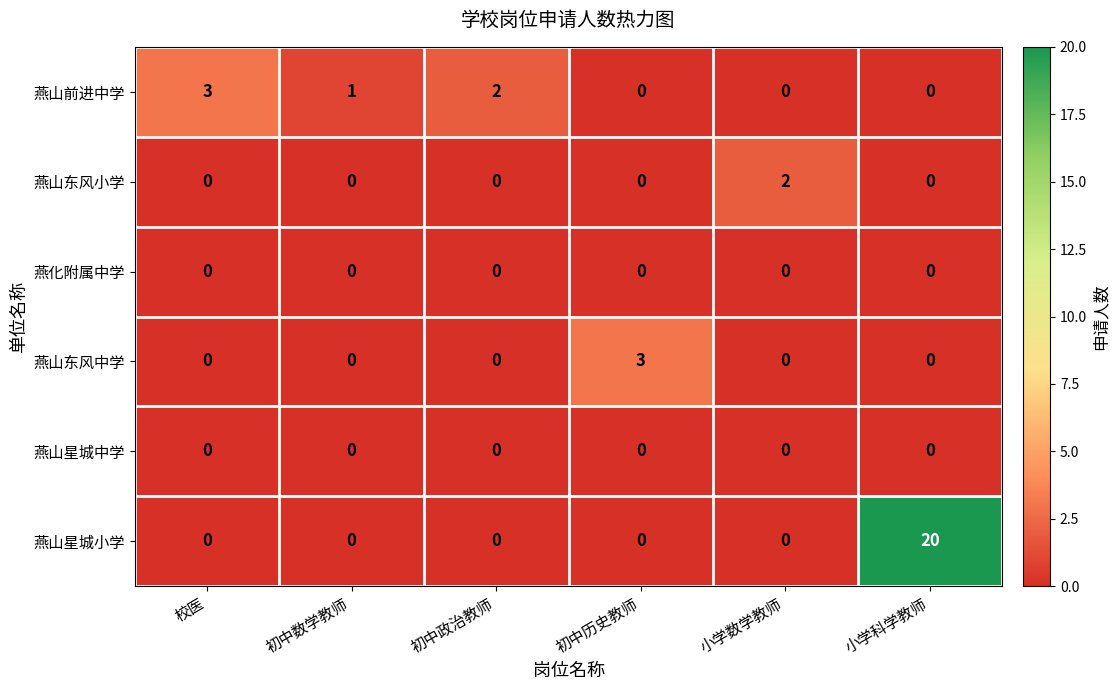

What is the maximum value shown in the chart?

20